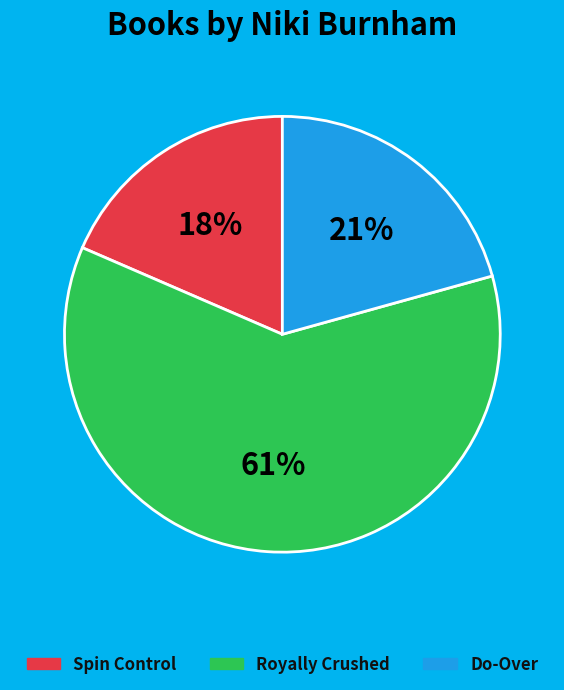

To the nearest percent, what is the combined percentage of Royally Crushed and Do-Over?

82%